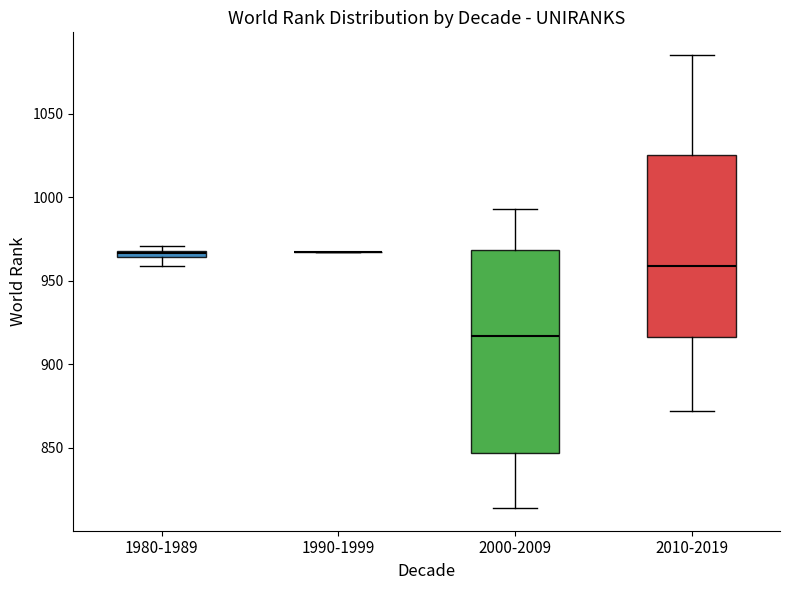

Where does the lower whisker of the box for 2000-2009 end on the y-axis? The values are not printed on the chart, so give them approximately, as read against the axis.

815